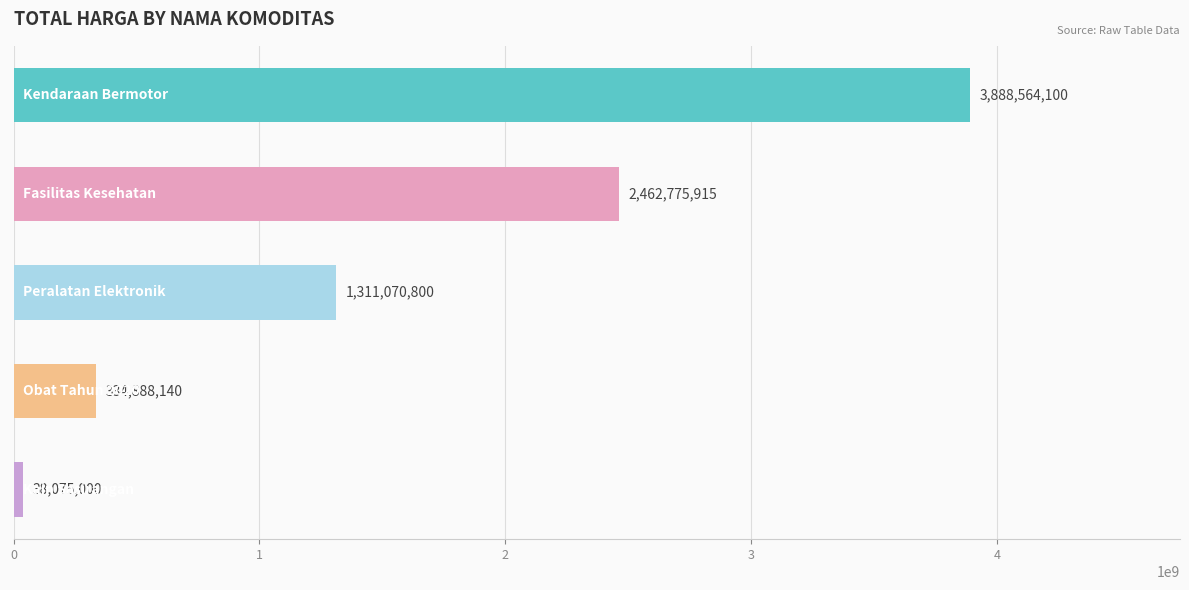

Reading top to bottom, list all the values displayed in this chart.

3888564100	2462775915	1311070800	334888140	38075000